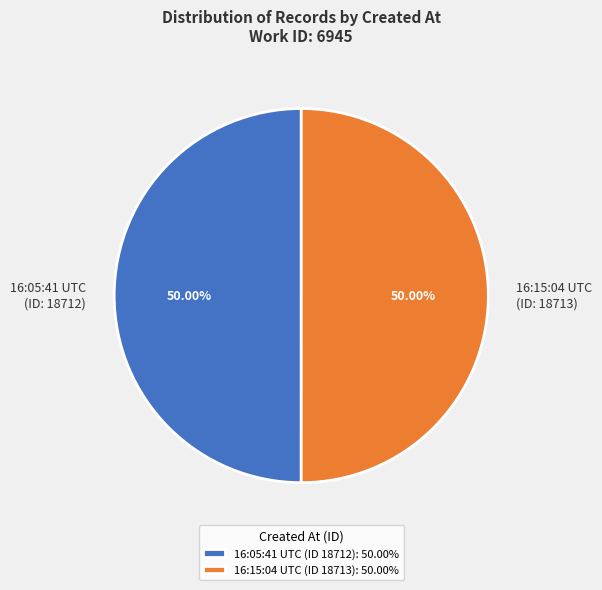

Which slice is the largest?

2011-06-17 16:15:04 UTC